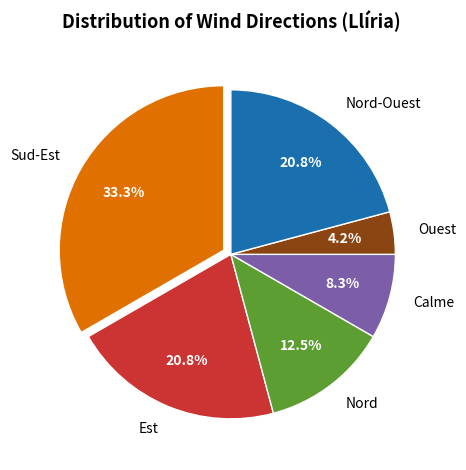

Is Calme the majority of the pie?

No